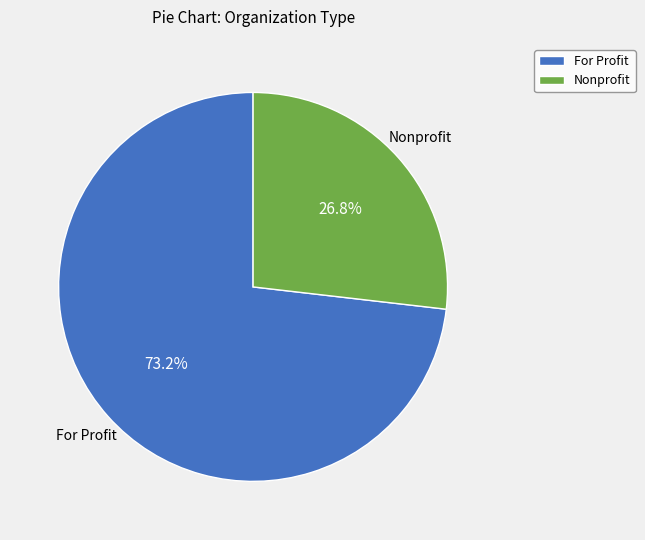

What portion of the pie excludes For Profit?

26.8%